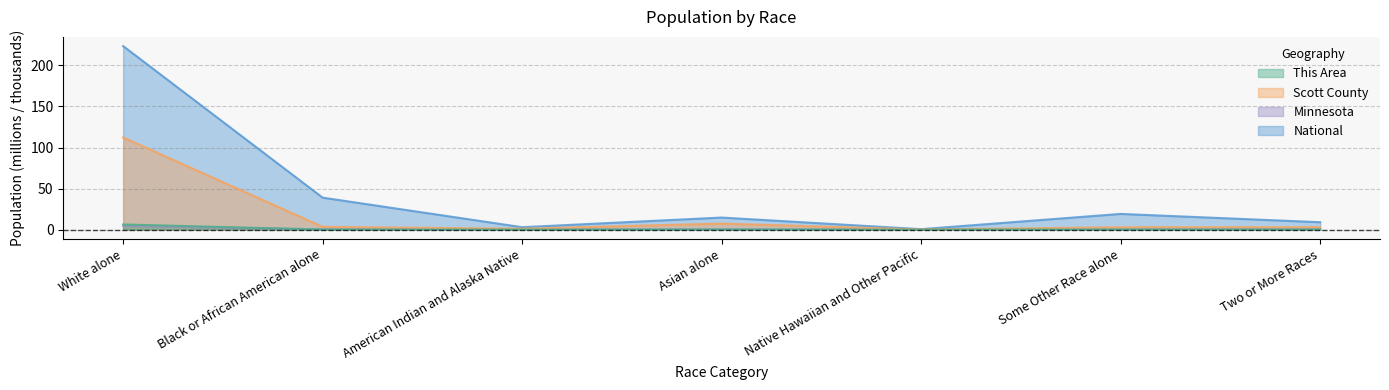

How many lines are shown in the chart?

4